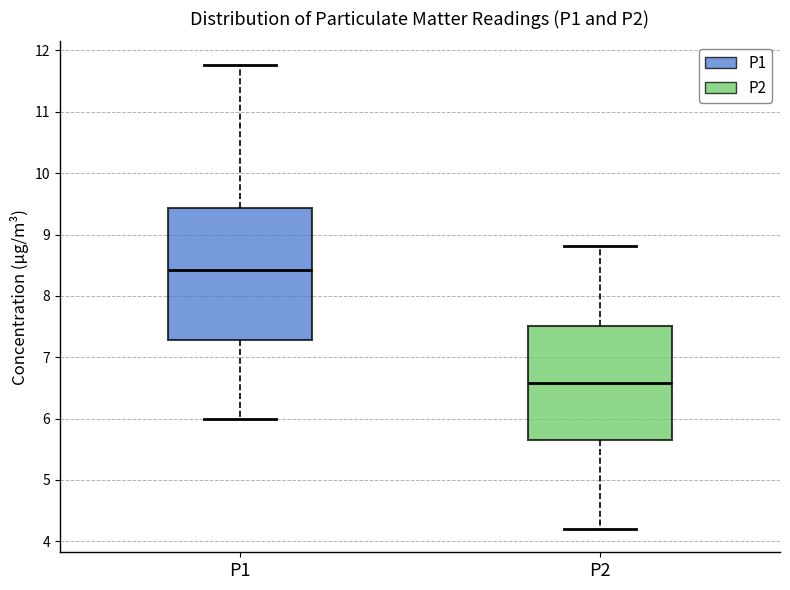

Reading left to right, transcribe this box plot: for each box, give where its median line is, the range the box spans, and where its two whiskers end, as read against the y-axis. The values are not printed on the chart, so give them approximately, as read against the axis.

P1: median 8.4, box 7.3 to 9.4, whiskers 6.0 to 11.8
P2: median 6.6, box 5.7 to 7.5, whiskers 4.2 to 8.8